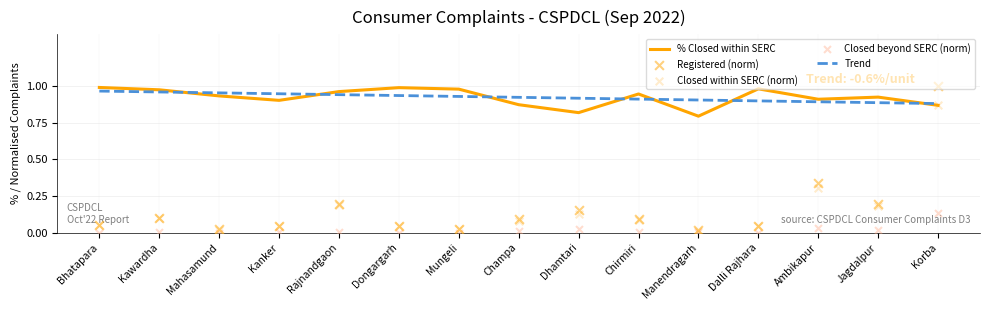

Which series reaches the minimum Y coordinate?

Closed beyond SERC (norm)